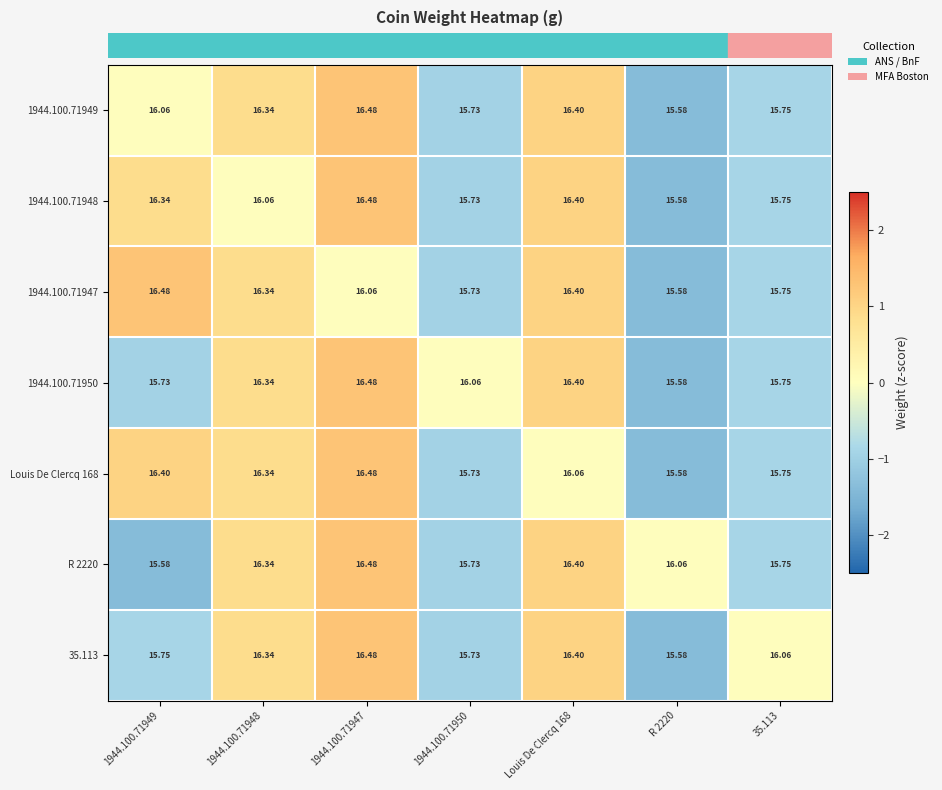

Is the value of 35.113 at 1944.100.71947 greater than the value of 1944.100.71948 at Louis De Clercq 168?

Yes